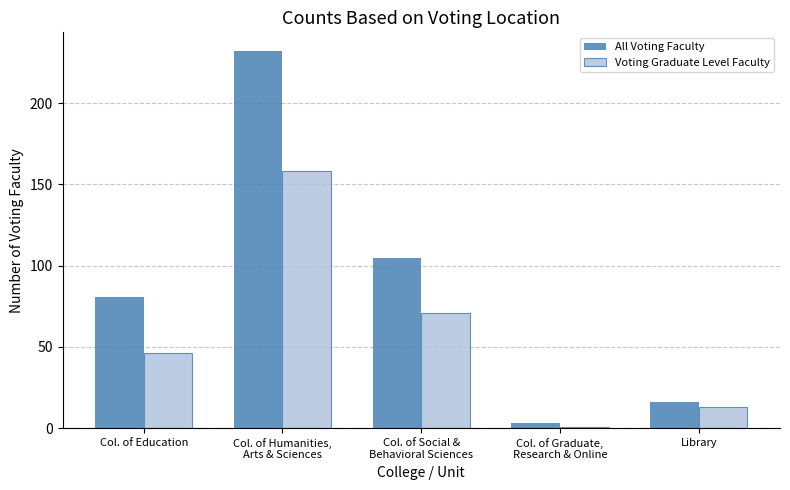

At which category is the sum across all series the highest?

Col. of Humanities,
Arts & Sciences